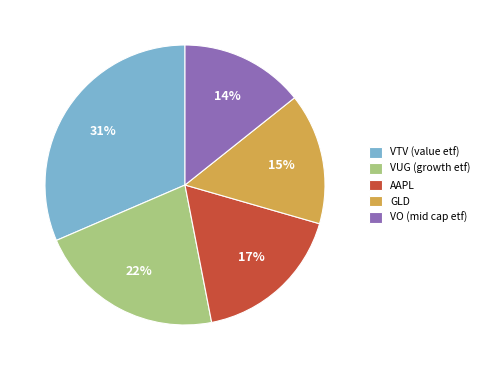

To the nearest percent, what is the difference between the GLD and VO (mid cap etf) slice percentages?

1%